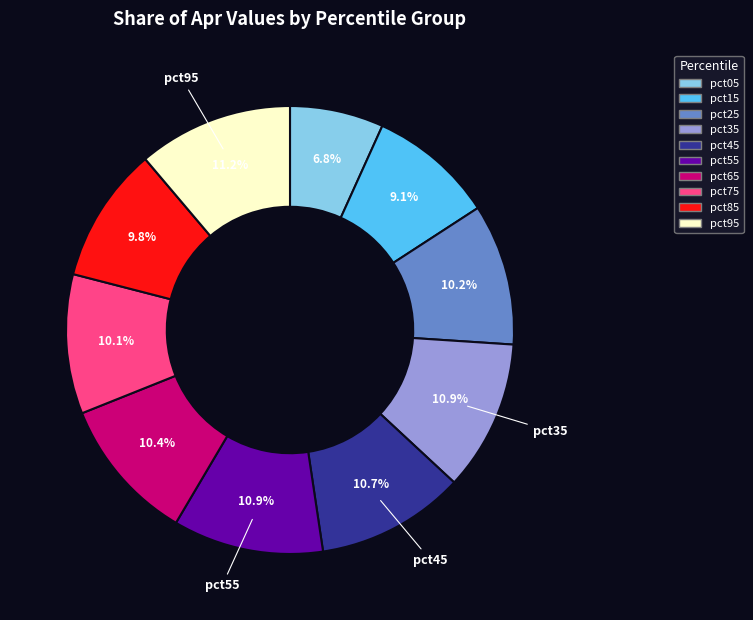

Between pct15 and pct45, which is larger?

pct45